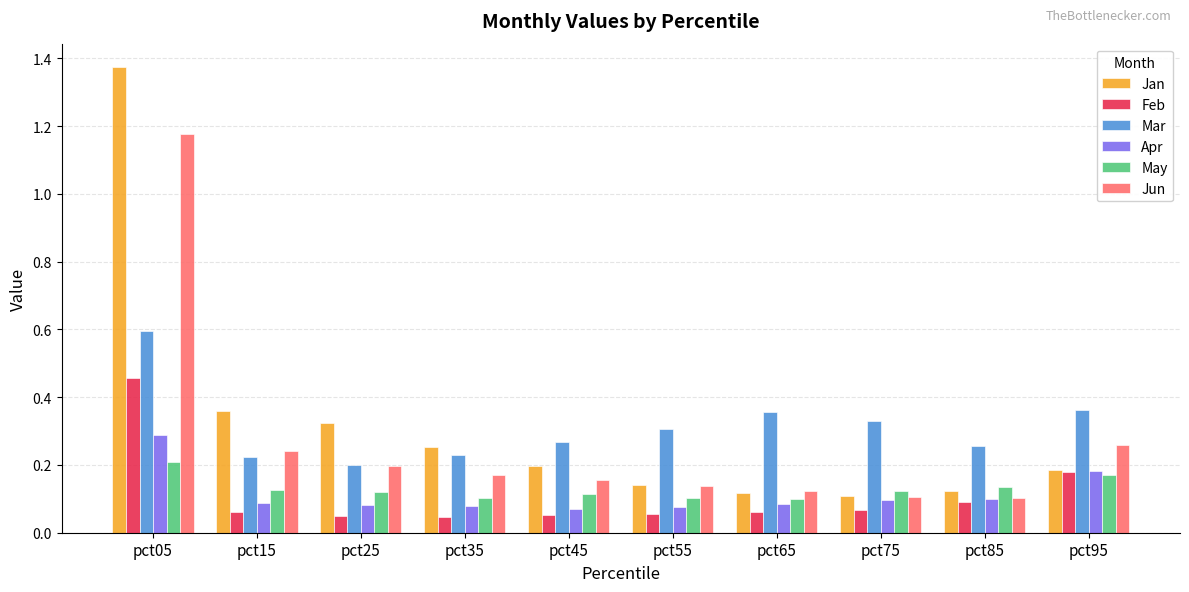

Rank the series by their maximum value, from lowest to highest.

May, Apr, Feb, Mar, Jun, Jan